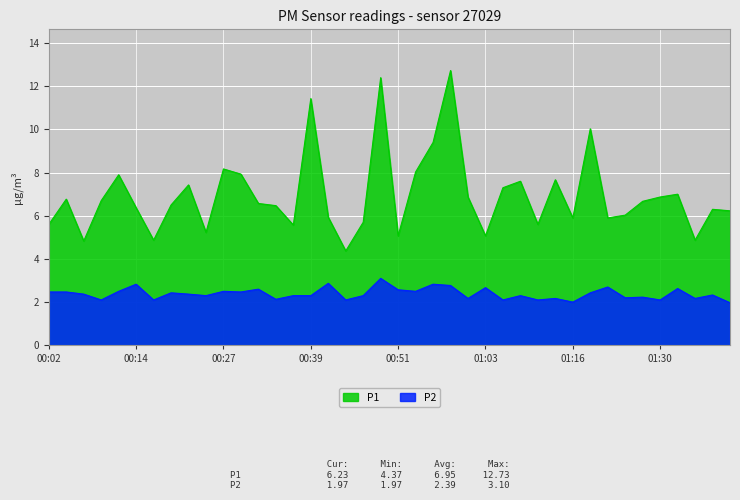

What is the label of the 7th point from the right?

01:25